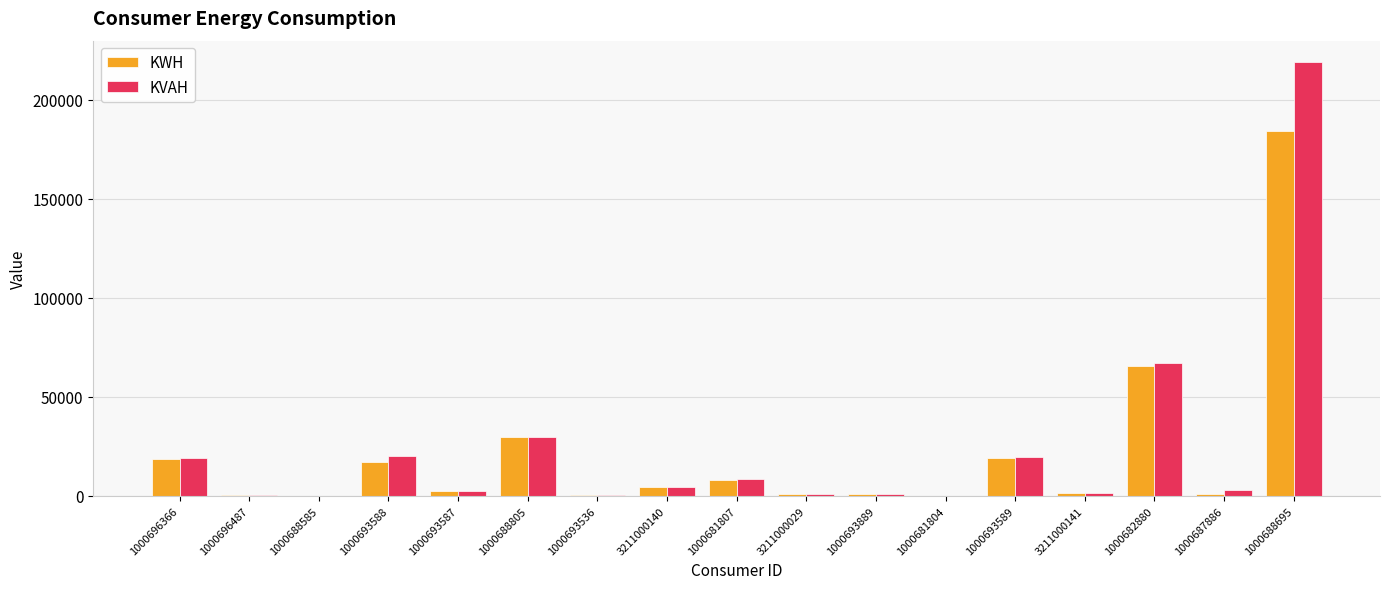

At which label is KWH closest to 92202?

1000682880